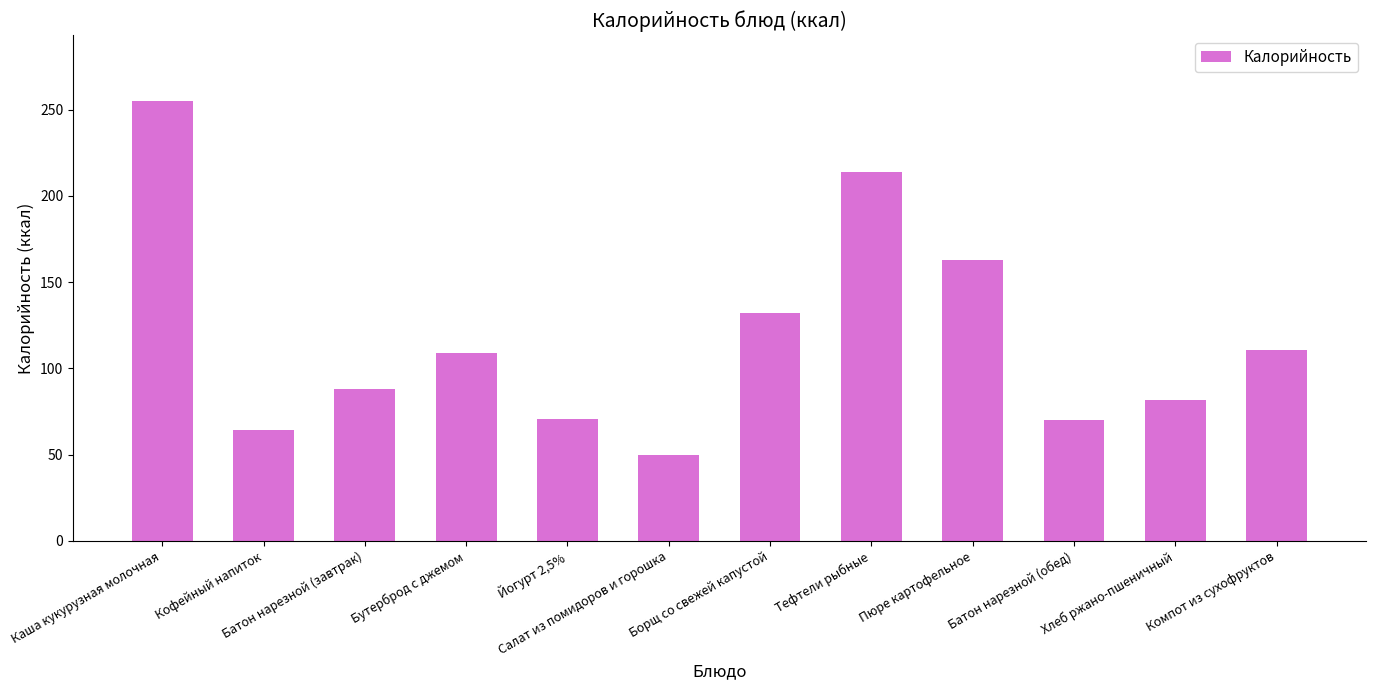

What is the label of the 5th bar from the left?

Йогурт 2,5%